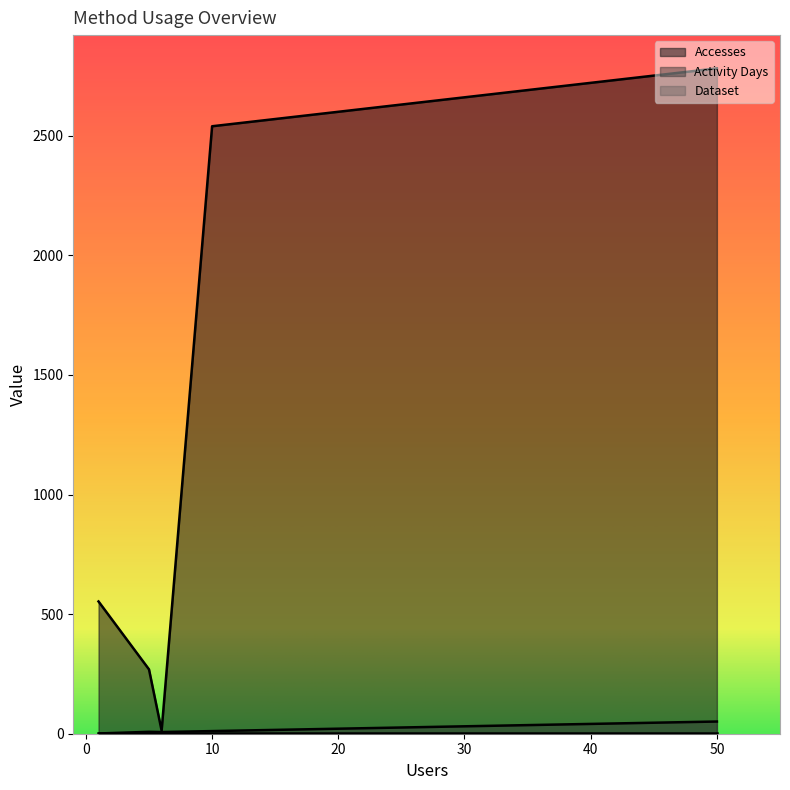

True or false: Dataset and Activity Days cross at least once.

False